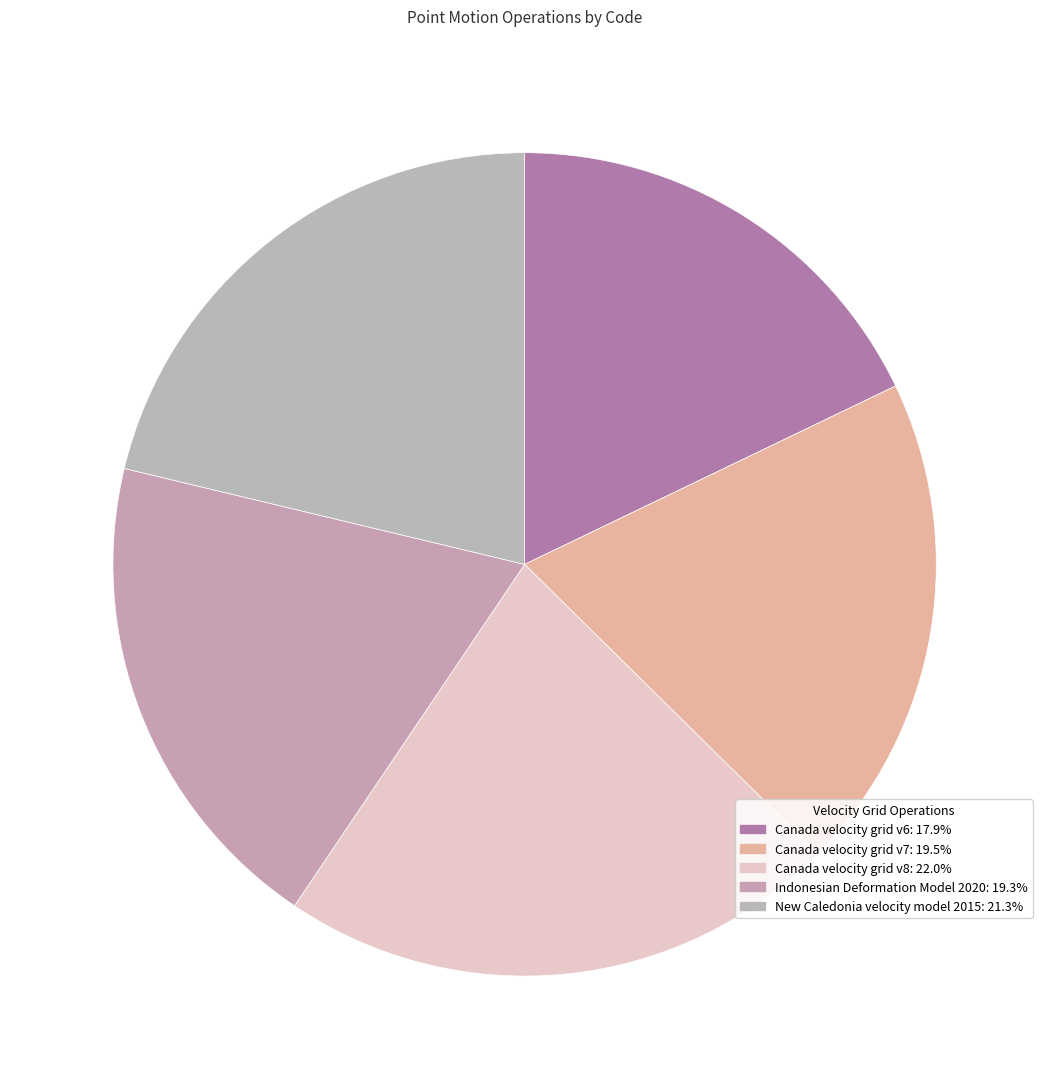

Does Canada velocity grid v6 represent more than half of the total?

No